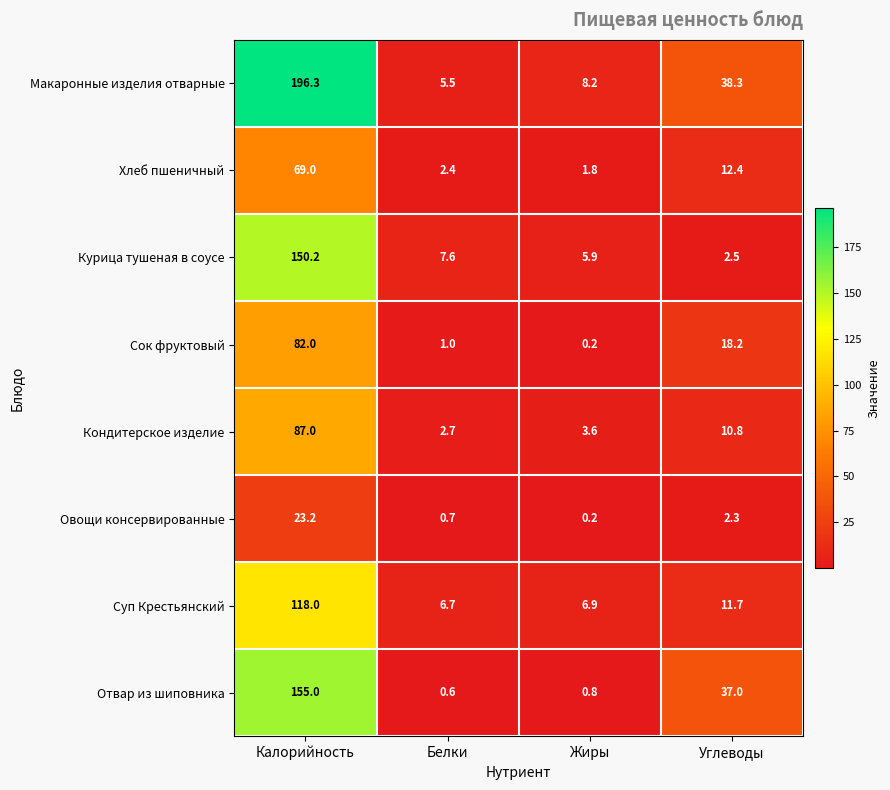

List the series in order of their peak value, lowest first.

Овощи консервированные, Хлеб пшеничный, Сок фруктовый, Кондитерское изделие, Суп Крестьянский, Курица тушеная в соусе, Отвар из шиповника, Макаронные изделия отварные